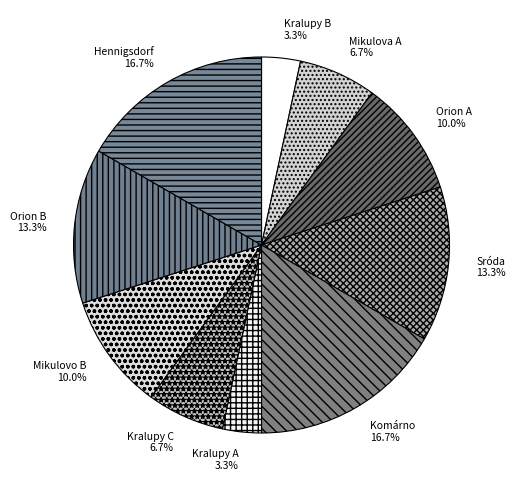

Combined, what portion of the pie is Sróda and Kralupy C?

20.0%